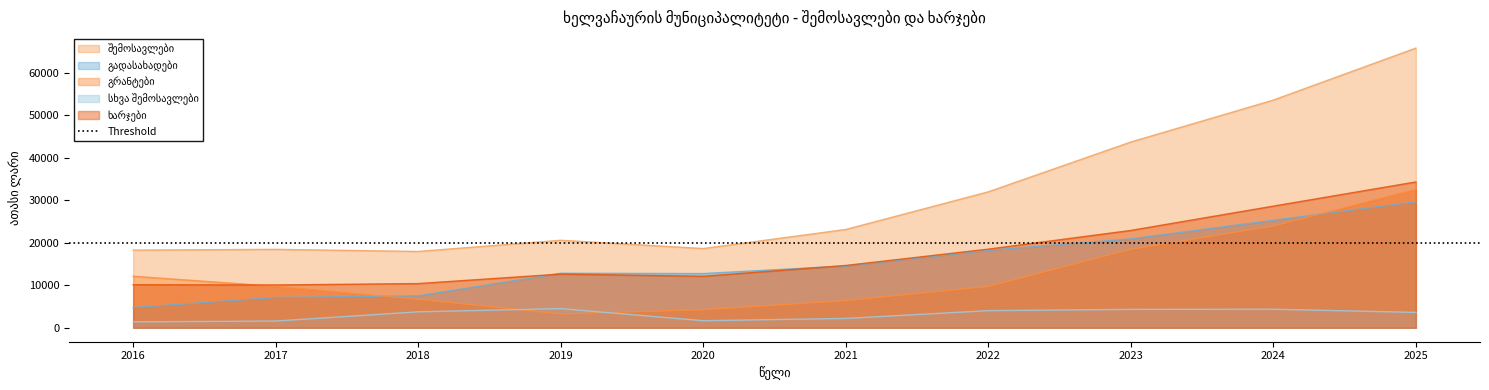

Rank the categories by გრანტები value from lowest to highest.

2019, 2020, 2021, 2018, 2022, 2017, 2016, 2023, 2024, 2025